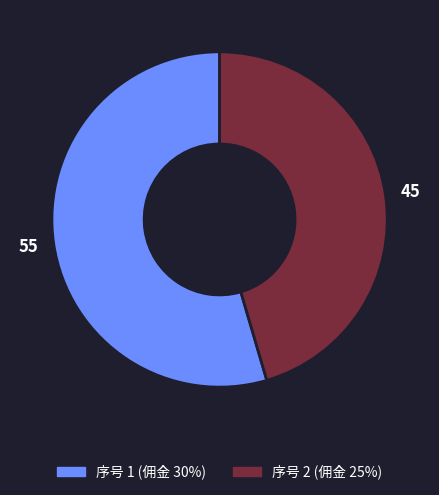

Does any single category account for the majority?

Yes